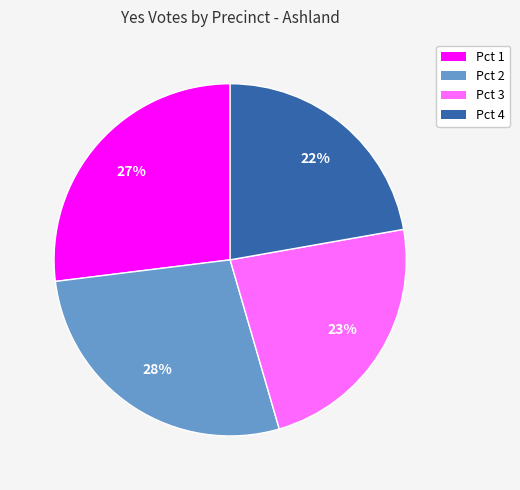

How many slices are in this pie chart?

4